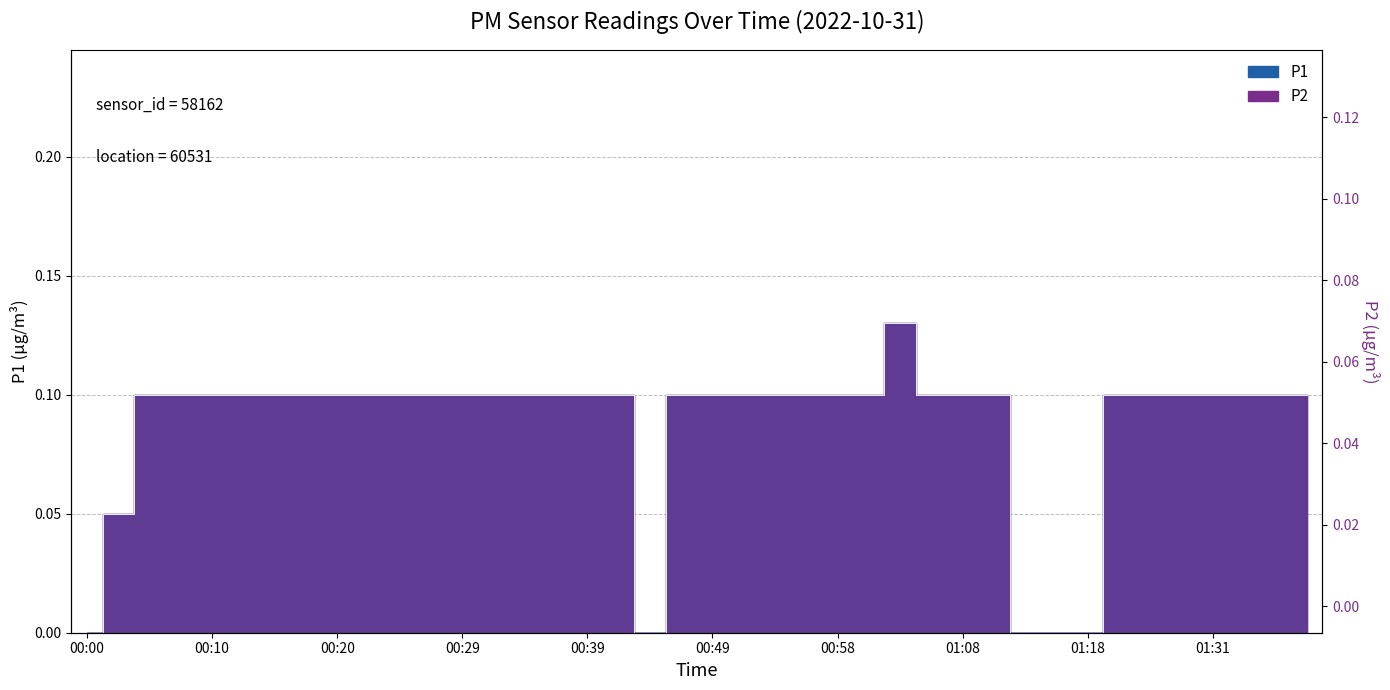

How many lines are shown in the chart?

2